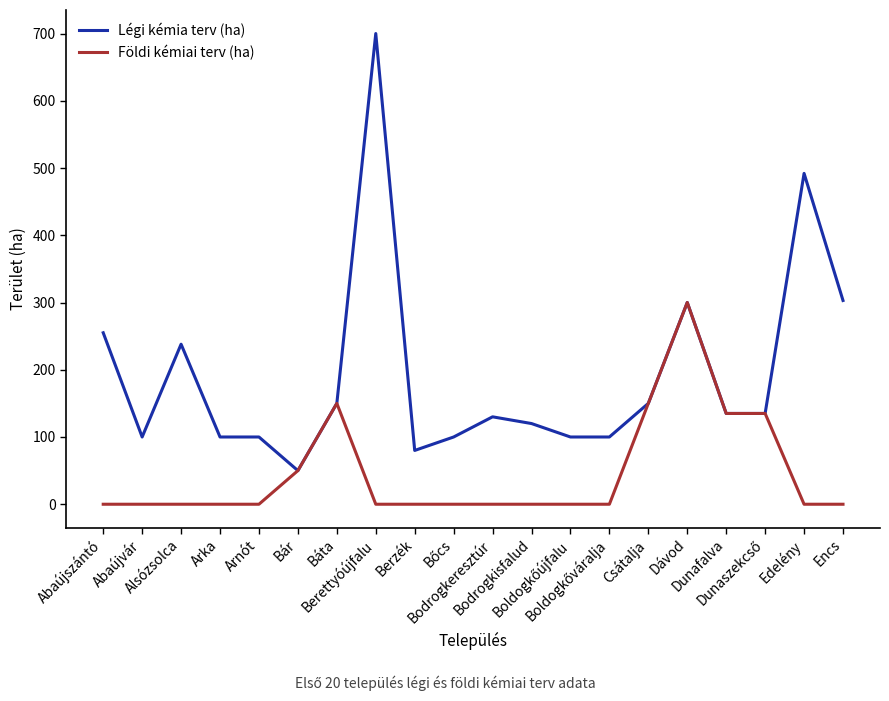

List the series in order of their peak value, highest first.

Légi kémia terv (ha), Földi kémiai terv (ha)